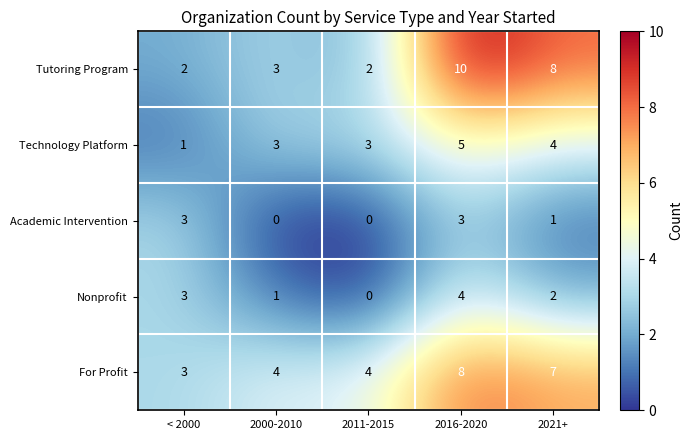

Where is Tutoring Program nearest to the value 6?

2021+